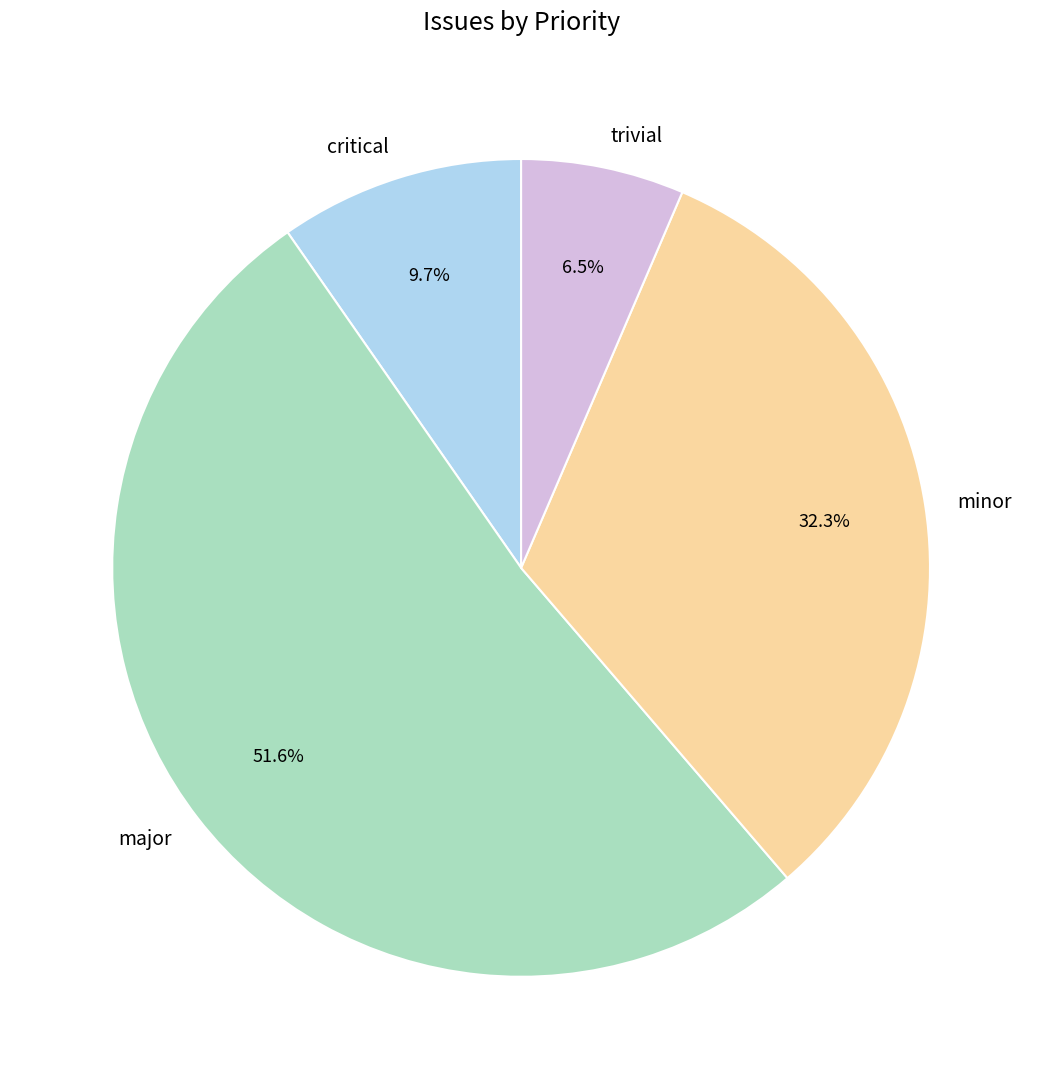

Is the sum of minor and major greater than half?

Yes